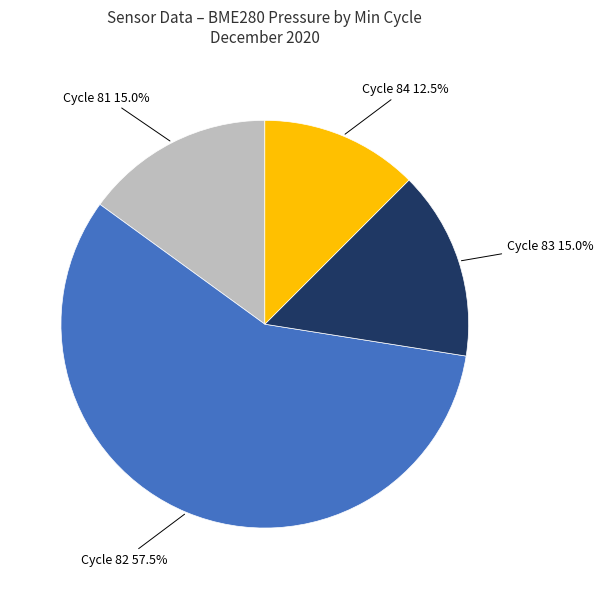

Is there a majority slice in this chart?

Yes